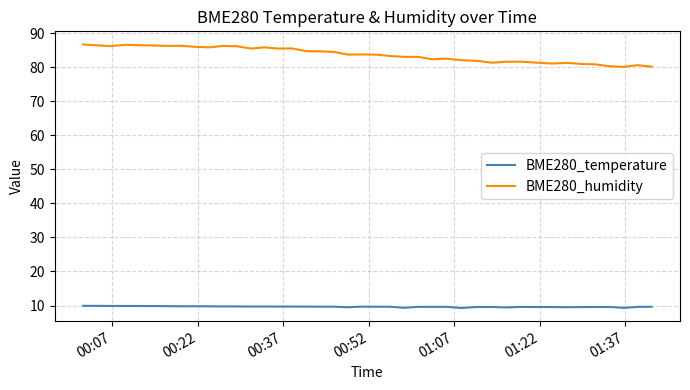

How many categories are shown in the chart?

40